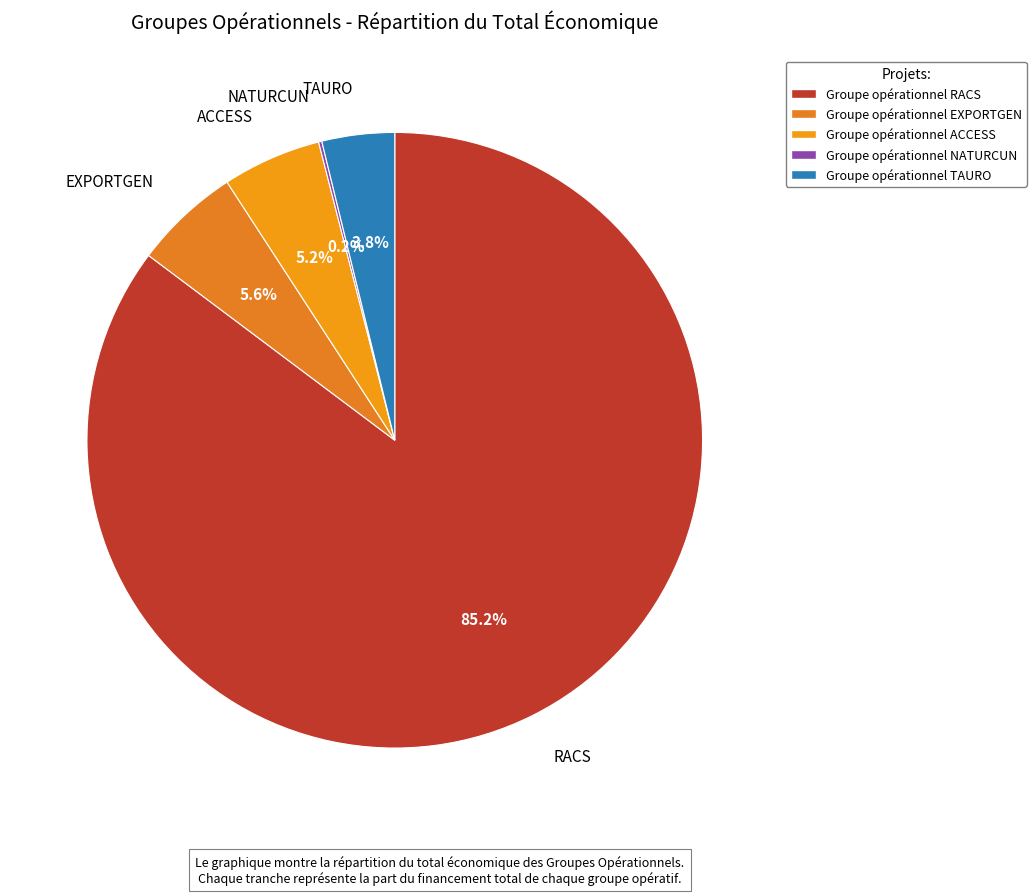

Which category has the biggest portion of the pie?

RACS